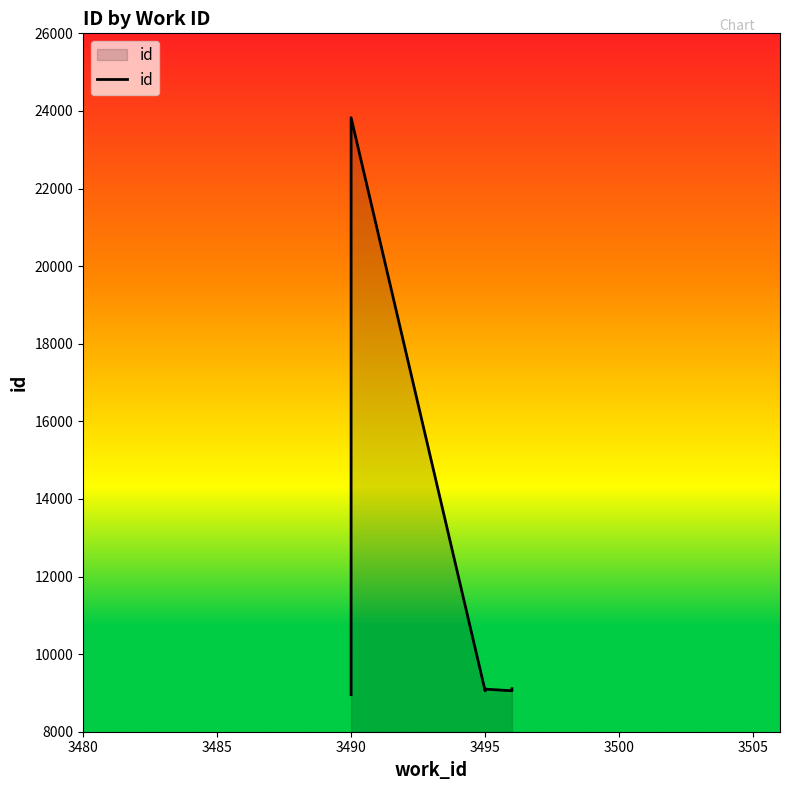

What is the label of the 6th point from the right?

3495